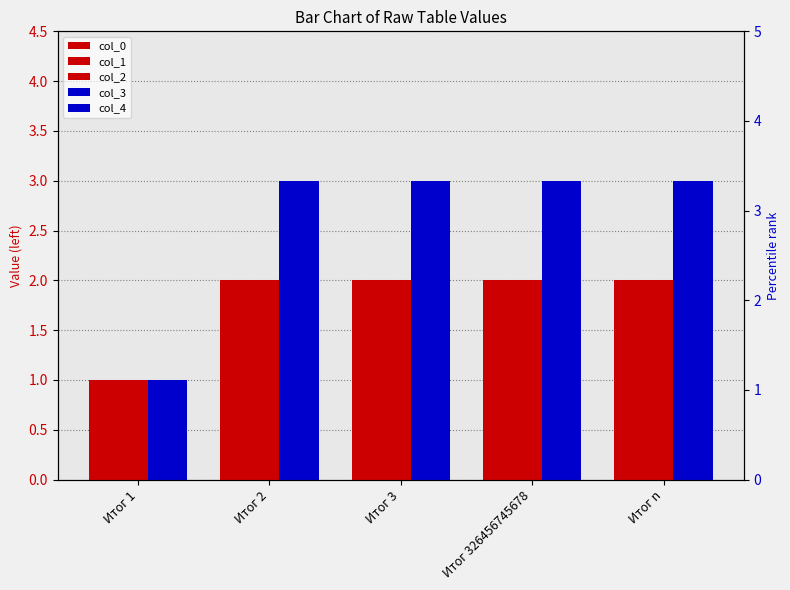

Rank the series by their maximum value, from lowest to highest.

col_0, col_1, col_2, col_3, col_4